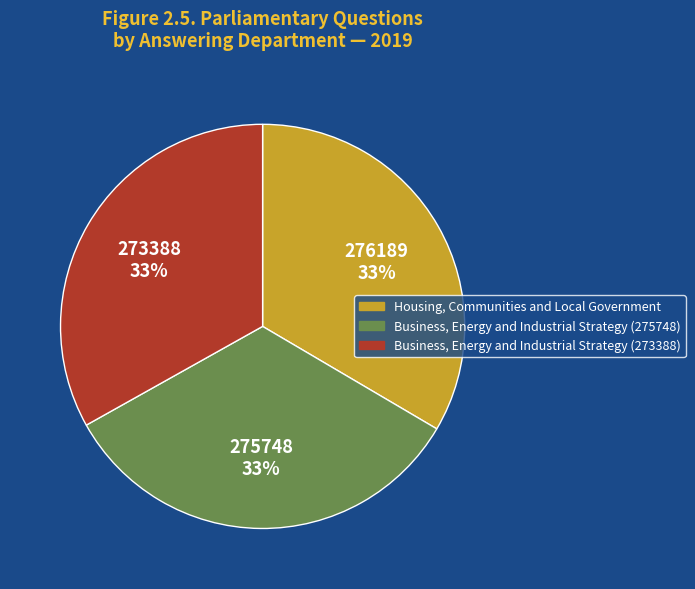

Do Business, Energy and Industrial Strategy (275748) and Business, Energy and Industrial Strategy (273388) together represent more than half of the pie?

Yes